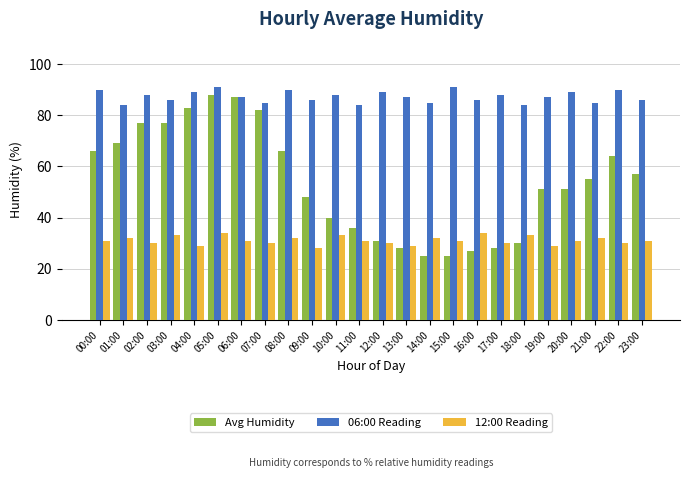

What value does the 06:00 Reading series have at 15:00?

91